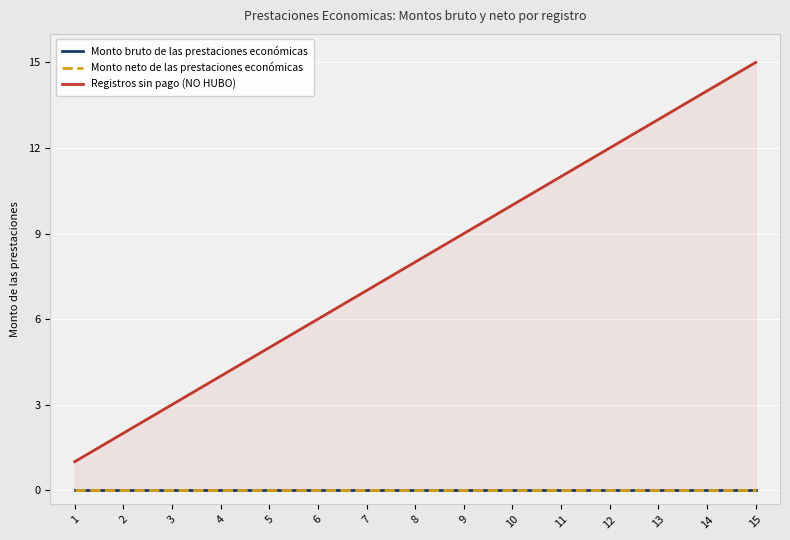

List the labels in order of Monto bruto de las prestaciones económicas value, largest first.

1, 2, 3, 4, 5, 6, 7, 8, 9, 10, 11, 12, 13, 14, 15